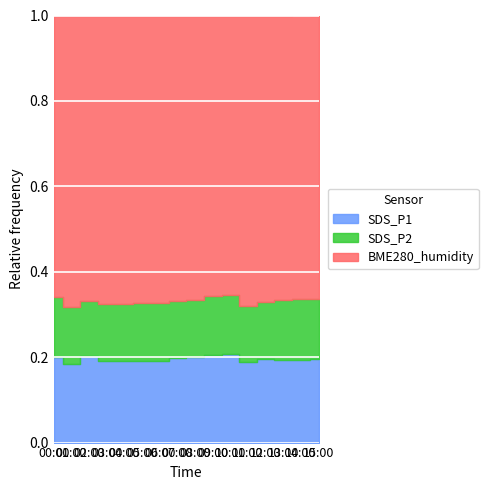

True or false: BME280_humidity and SDS_P2 intersect in this chart.

False